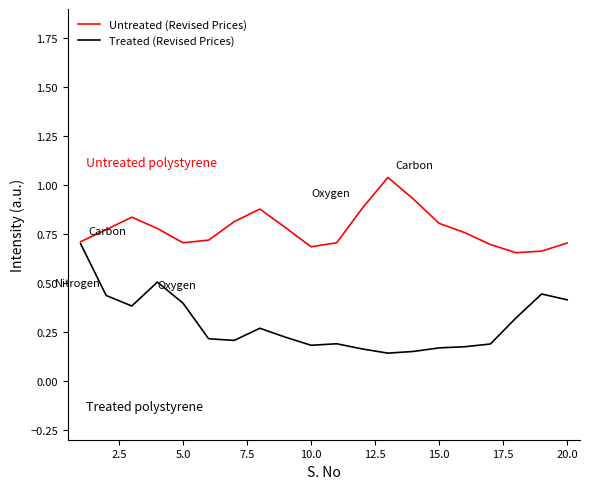

Count the Treated (Revised Prices) values in the range 0 to 1.

20